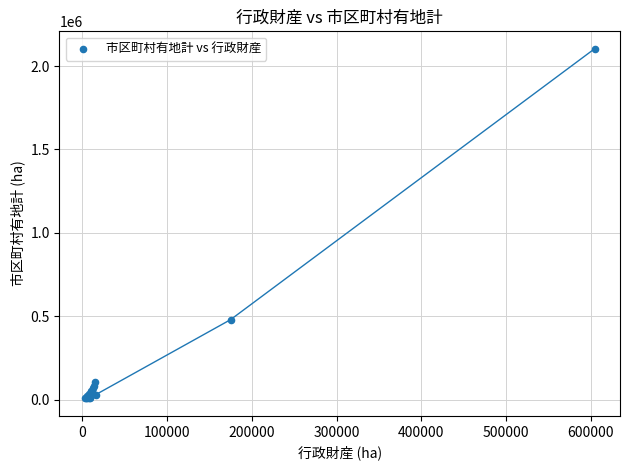

What Y value in the scatter plot is closest to 1055179?

479448.3